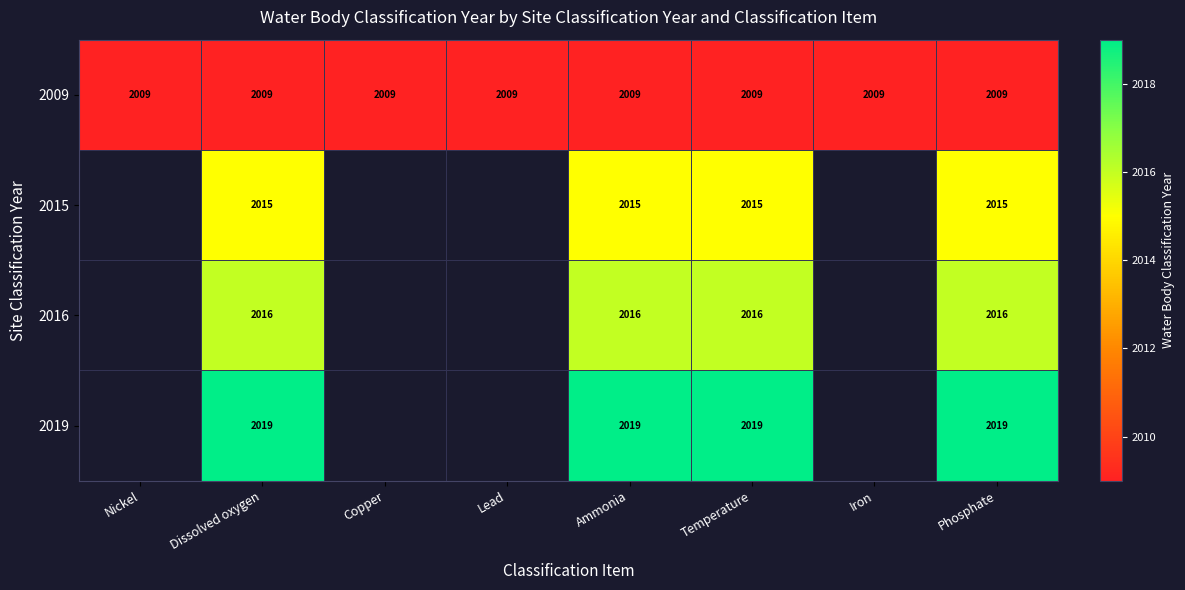

How many categories are shown in the chart?

8